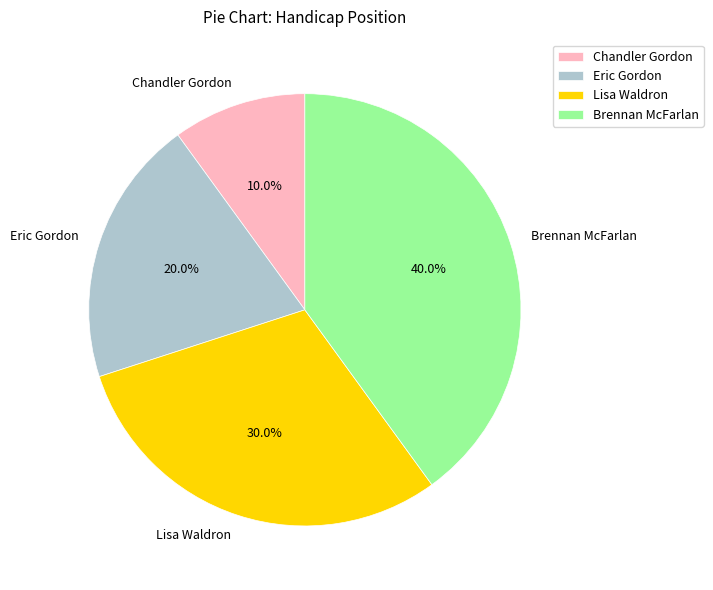

What percentage is NOT represented by Chandler Gordon?

90.0%